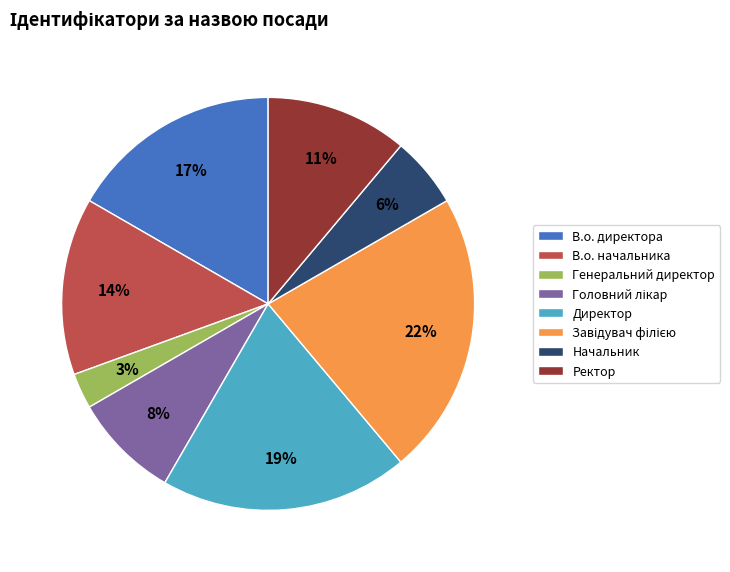

To the nearest percent, what percentage of the pie is Ректор?

11%